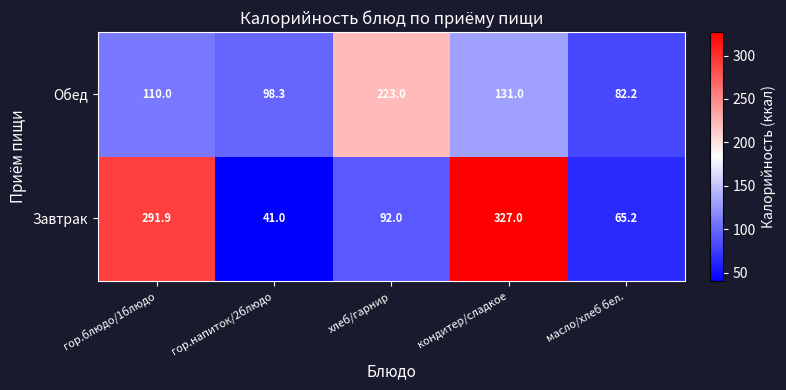

Which series changed the most between гор.блюдо/1блюдо and гор.напиток/2блюдо?

Завтрак